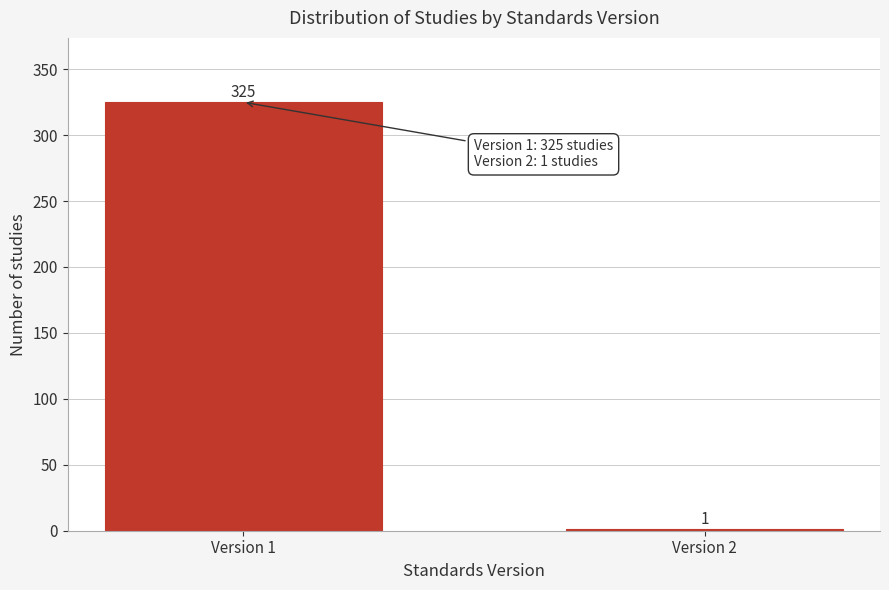

Reading right to left, list all the values displayed in this chart.

Version 2=1	Version 1=325